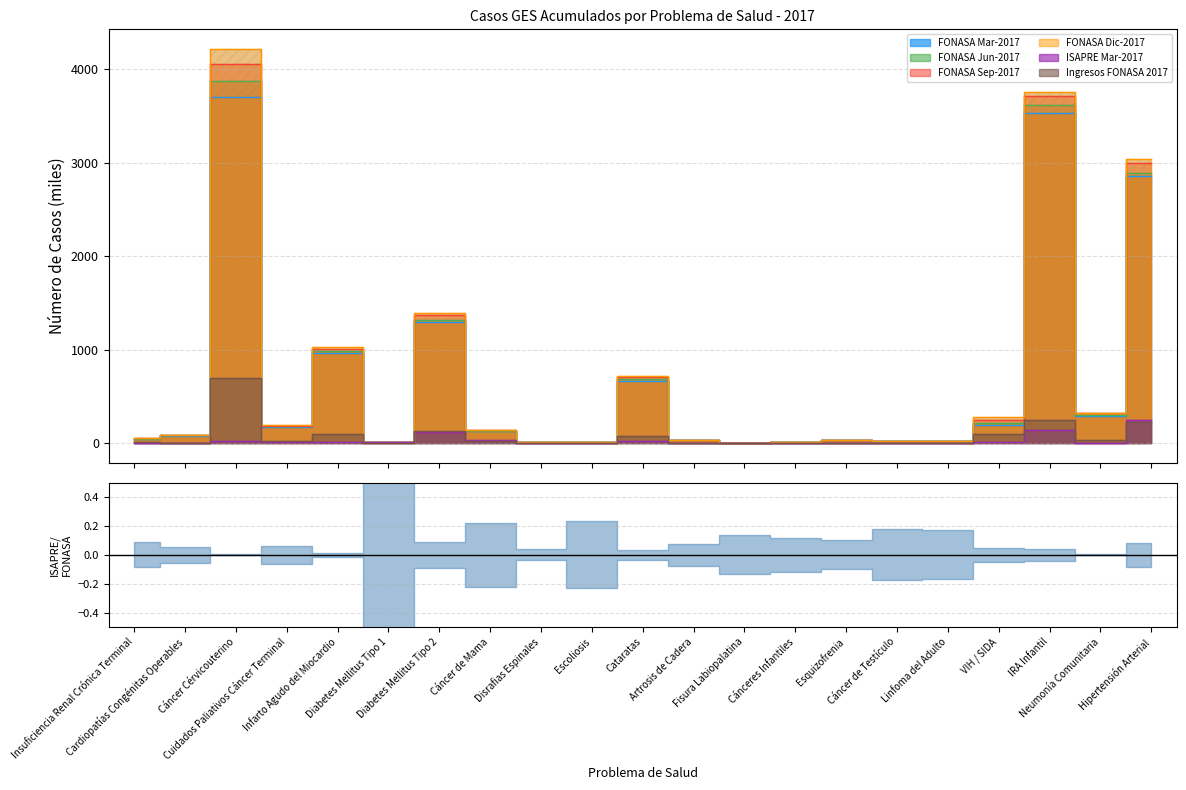

Between Diabetes Mellitus Tipo 2 and Disrafias Espinales, which series saw the biggest shift?

FONASA Dic-2017